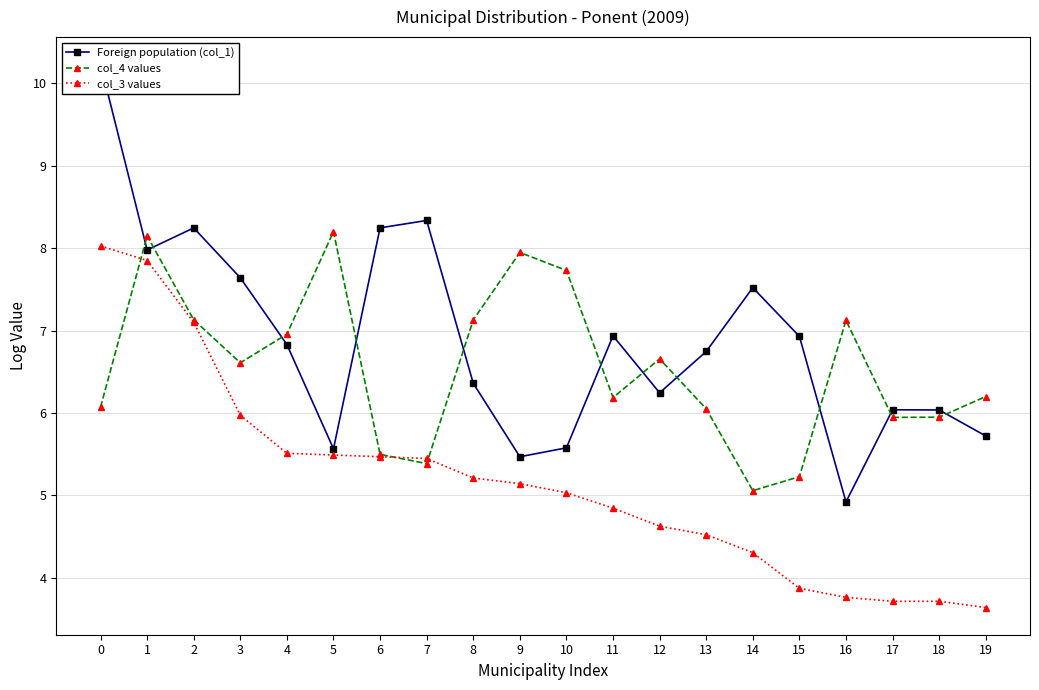

The value of col_4 values at 12 is 10.8. True or false?

False